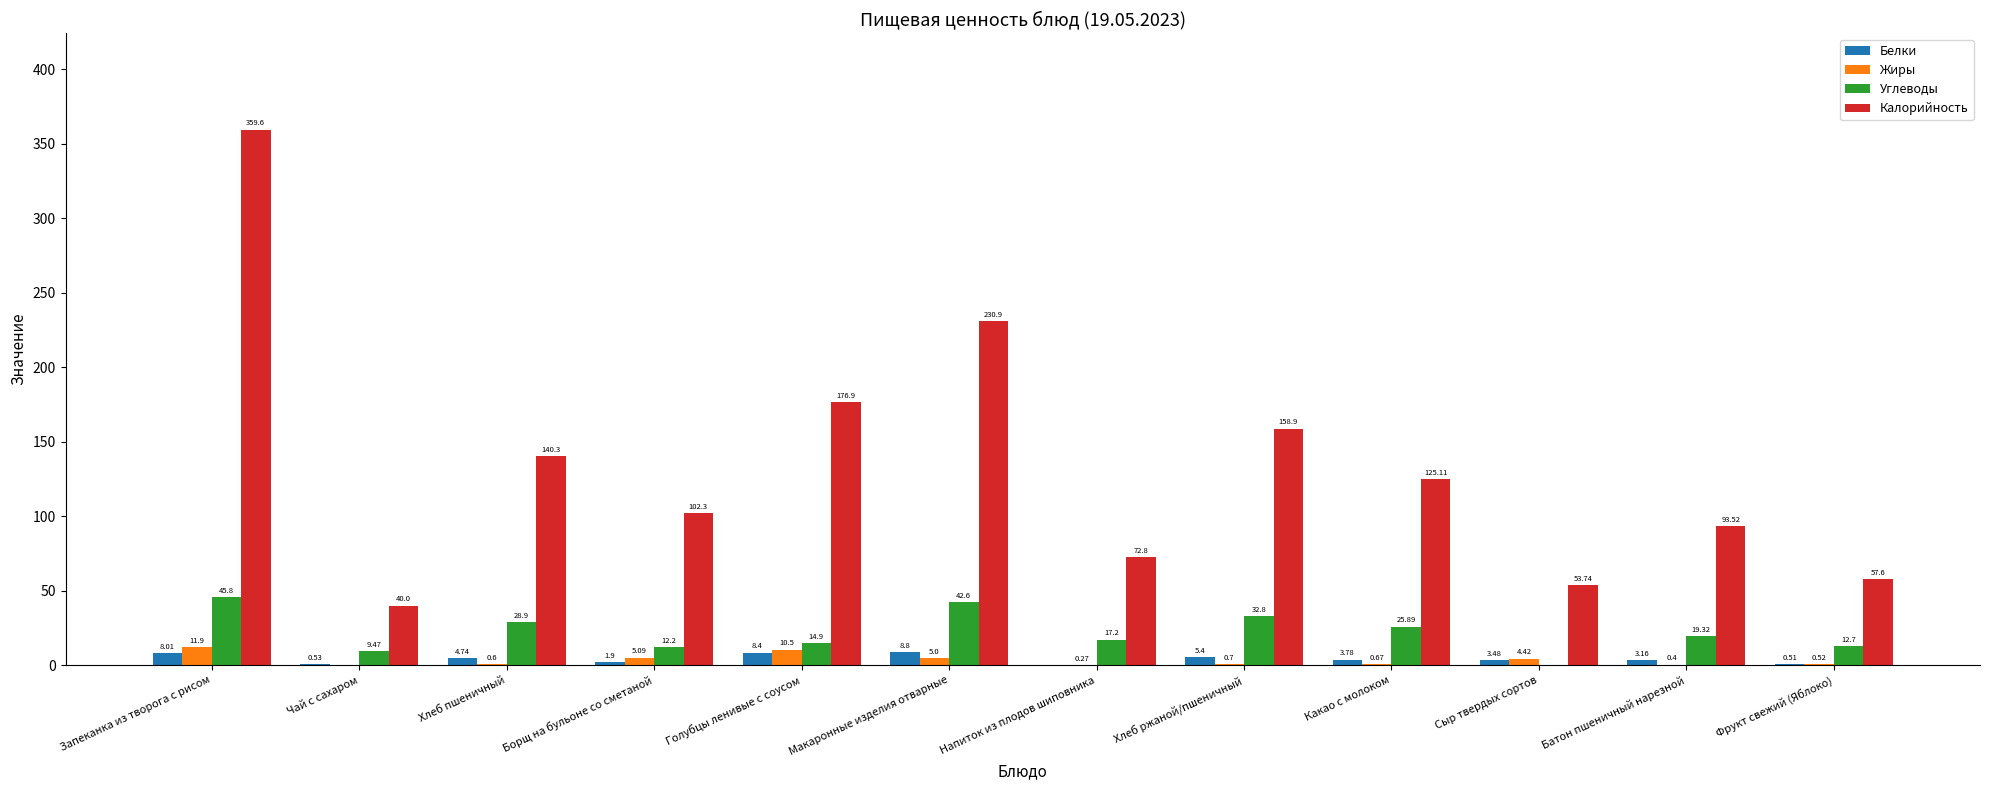

Count the number of categories in the chart.

12